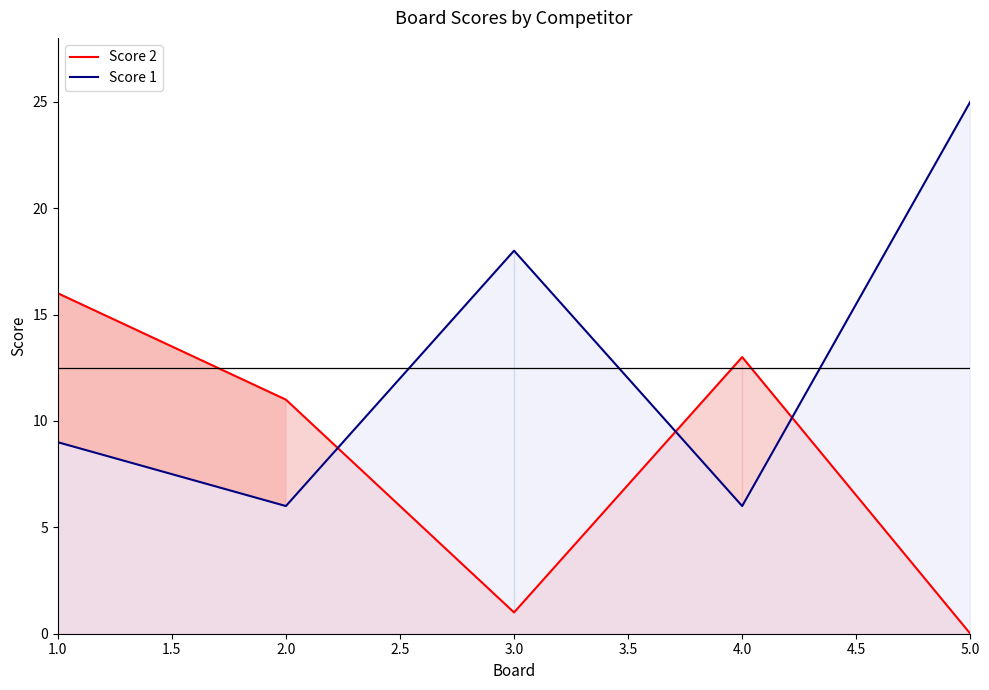

What value does the Score 1 series have at 3.0, to the nearest 10?

20